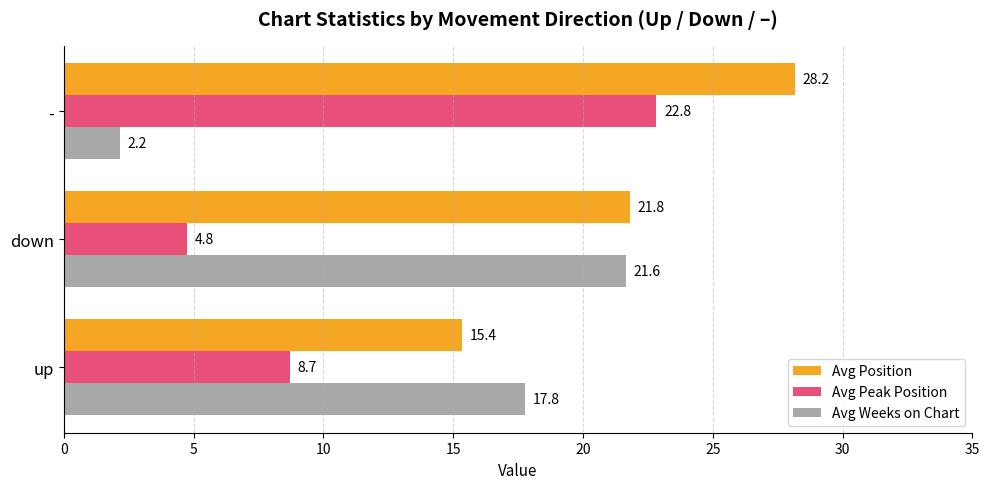

What is the approximate value of Avg Position at up?

15.4